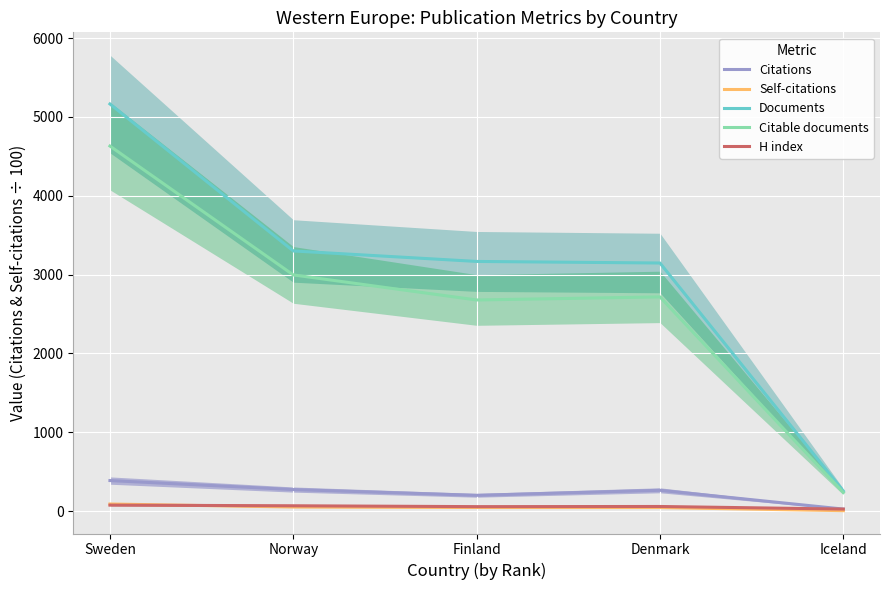

Between Sweden and Iceland, which is larger?

Sweden